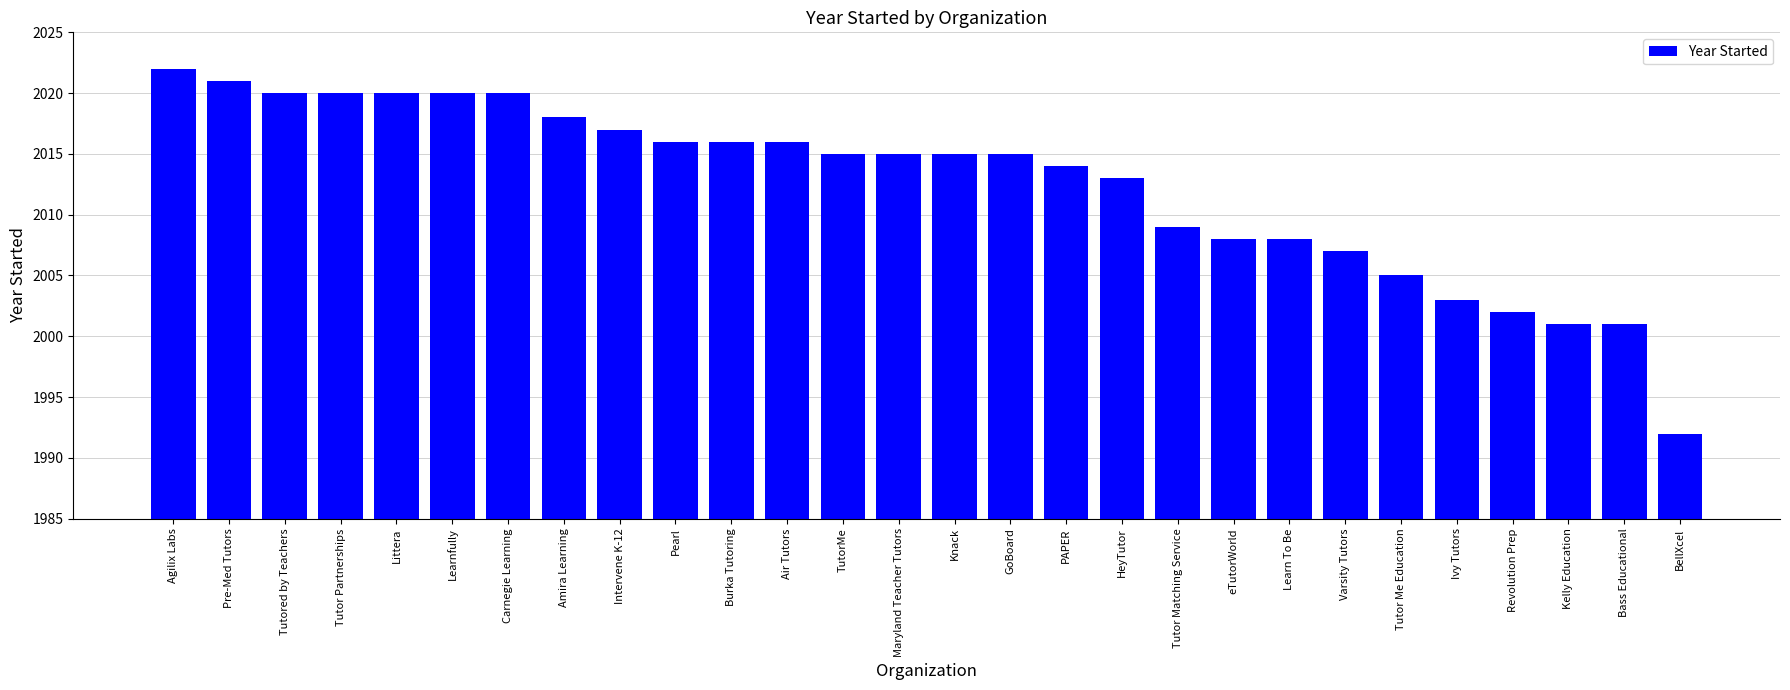

Reading right to left, what are all the values shown in this chart?

1992	2001	2001	2002	2003	2005	2007	2008	2008	2009	2013	2014	2015	2015	2015	2015	2016	2016	2016	2017	2018	2020	2020	2020	2020	2020	2021	2022